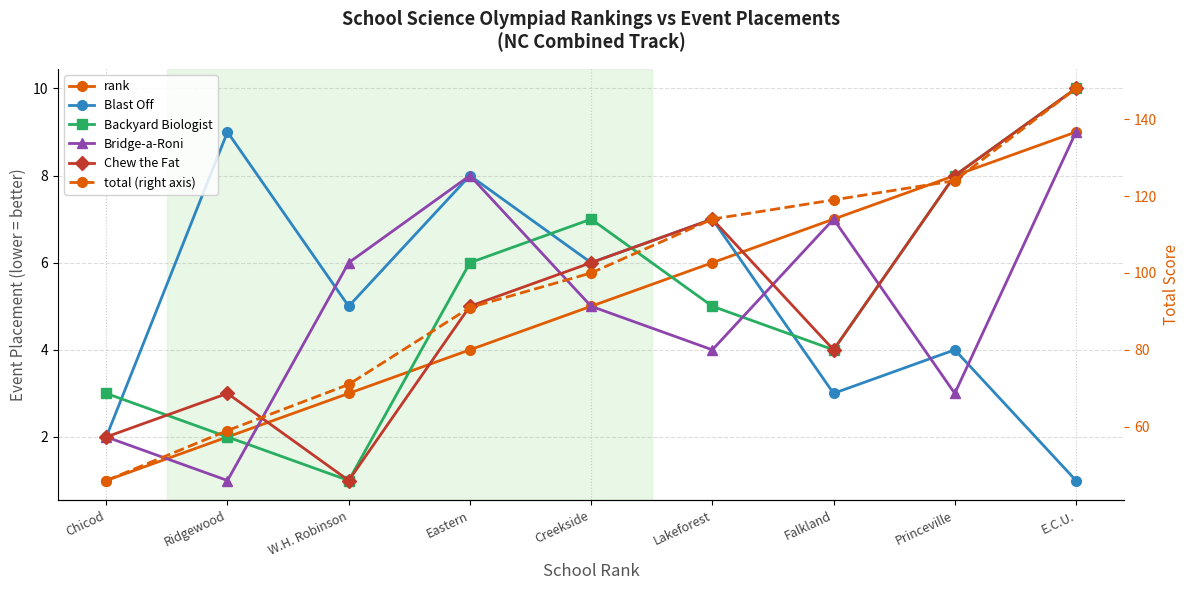

Is it true that Bridge-a-Roni equals 13 at Eastern?

False